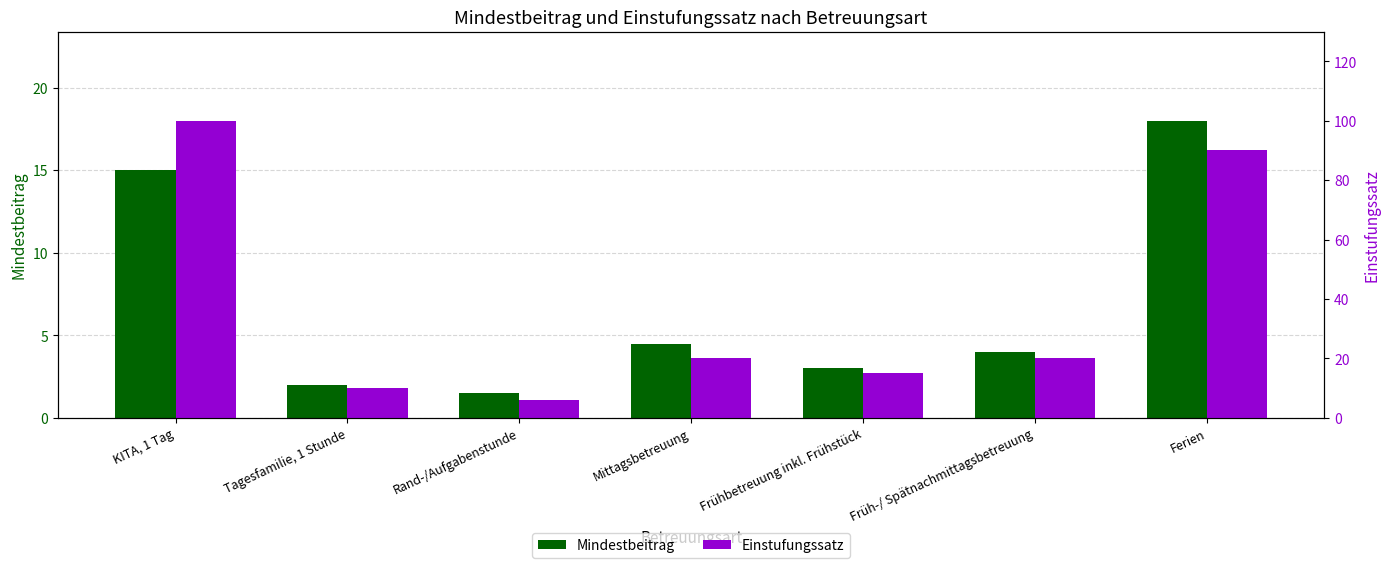

At how many categories does at least one series exceed 7?

6